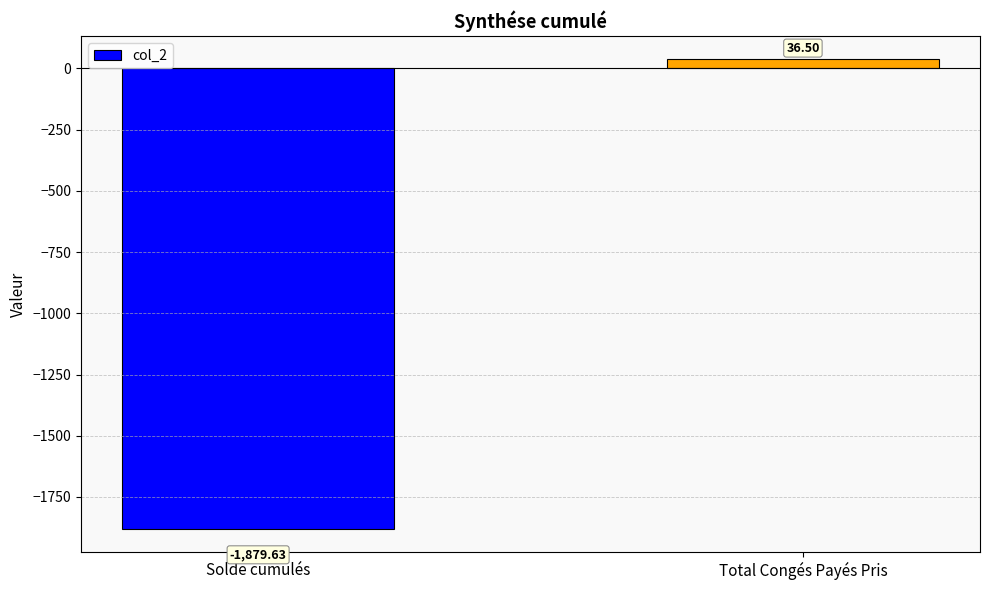

What is the difference between the values at Total Congés Payés Pris and Solde cumulés?

1916.1